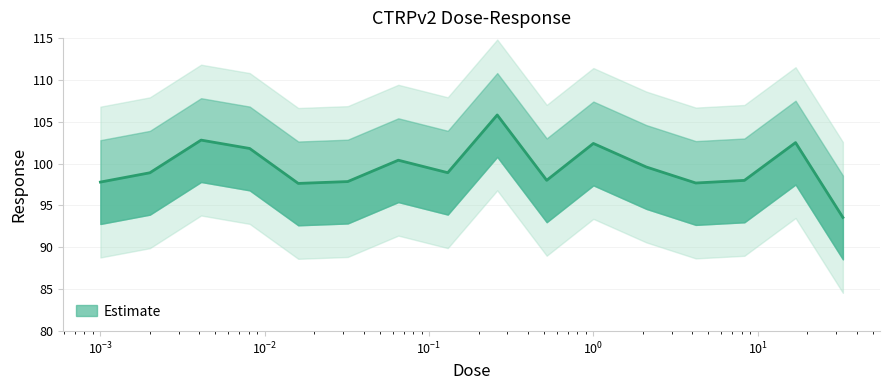

True or false: the data shows 98.9 at 0.13.

True